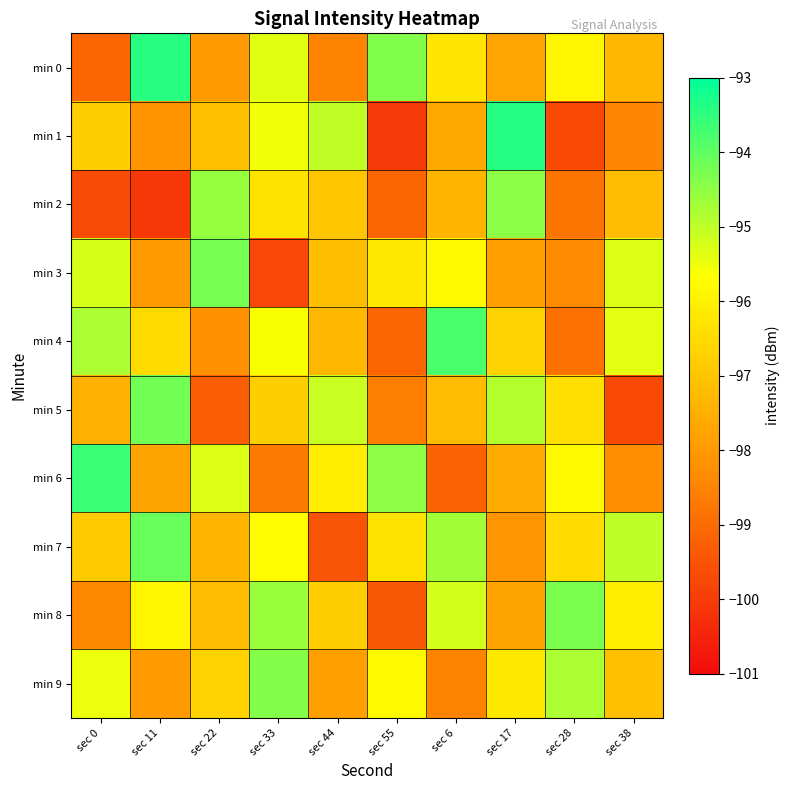

How many categories are shown in the chart?

10